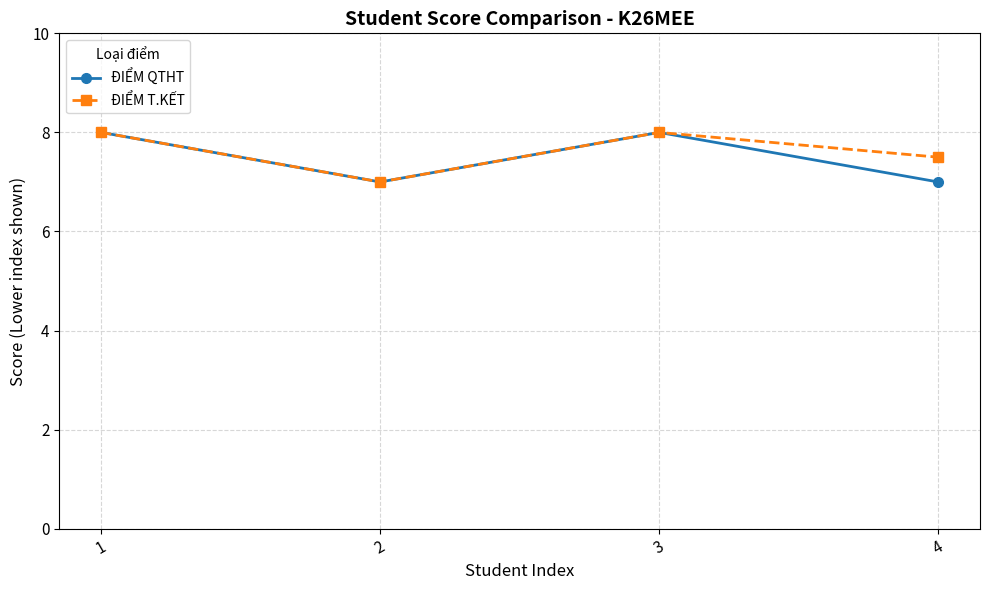

Reading left to right, what are all the values shown in this chart?

ĐIỂM QTHT: 8.0	7.0	8.0	7.0
ĐIỂM T.KẾT: 8.0	7.0	8.0	7.5